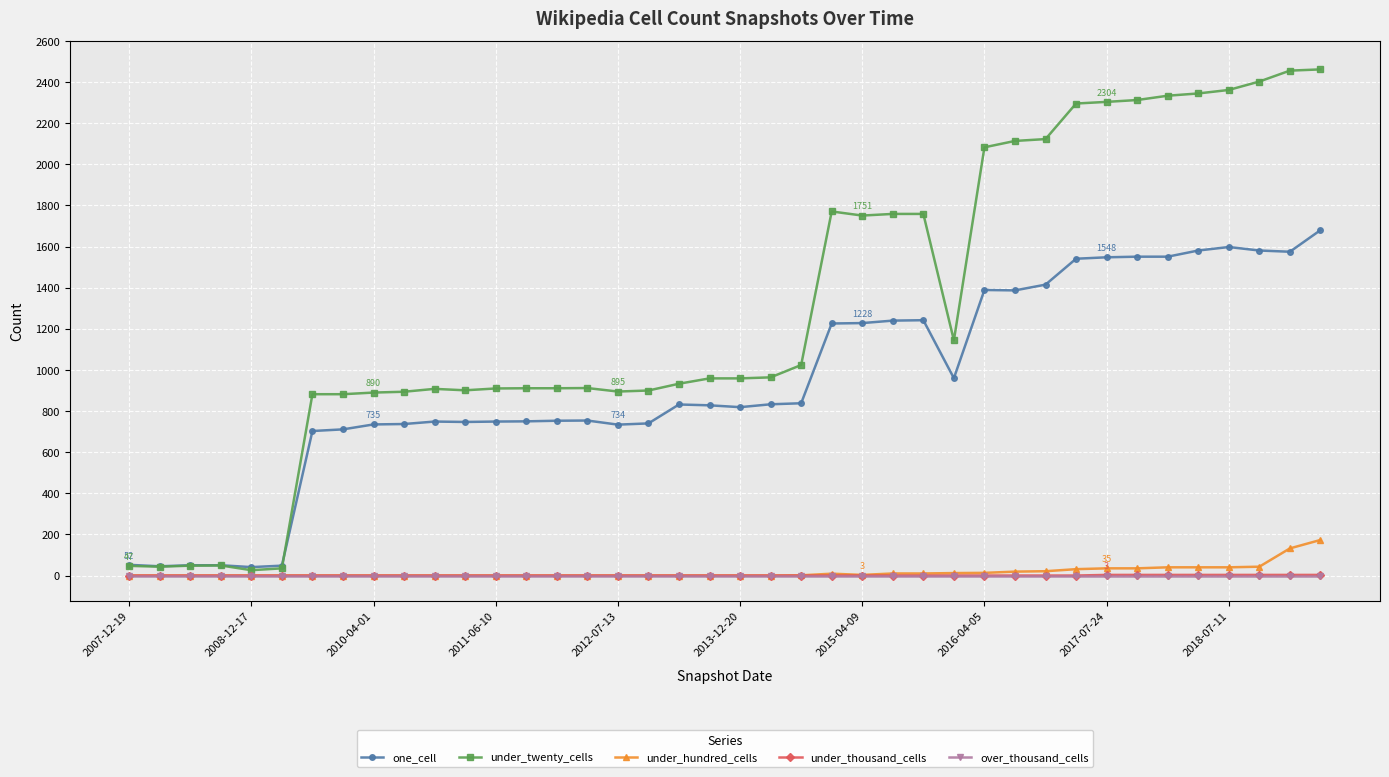

What is the sum of all under_thousand_cells values?

24